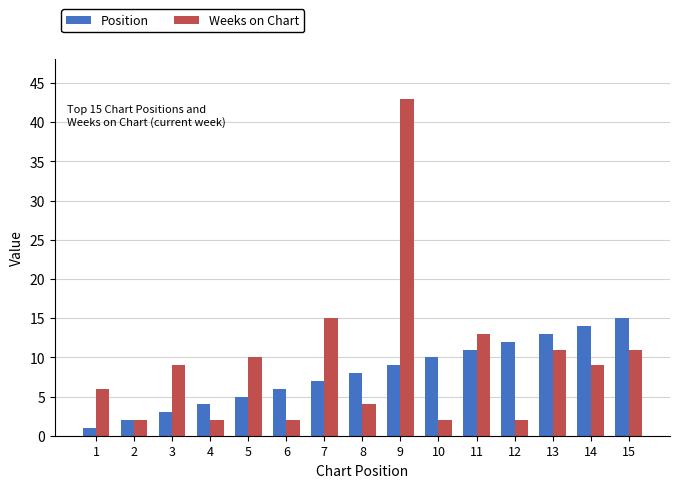

How many data points in Weeks on Chart are less than 9?

7